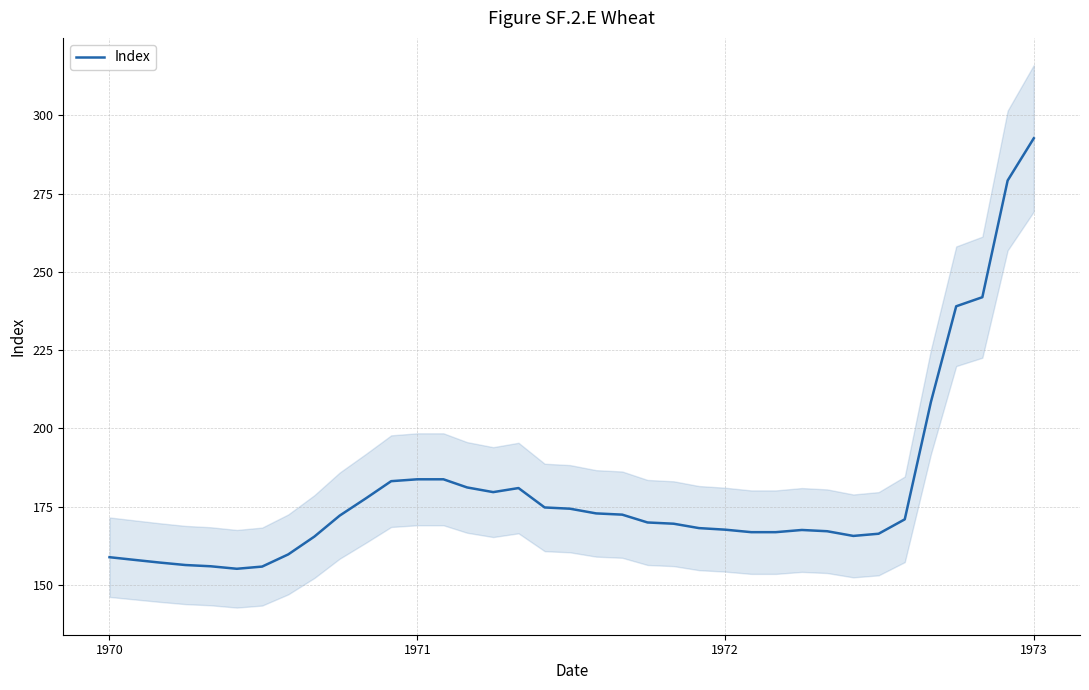

What is the maximum value for Index?

292.7